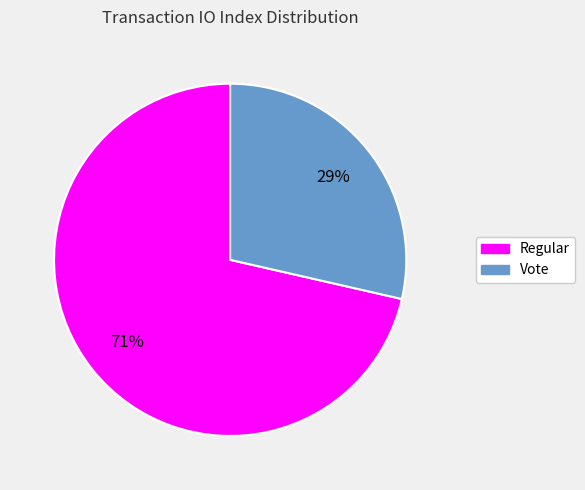

To the nearest percent, what is the average slice percentage?

50%